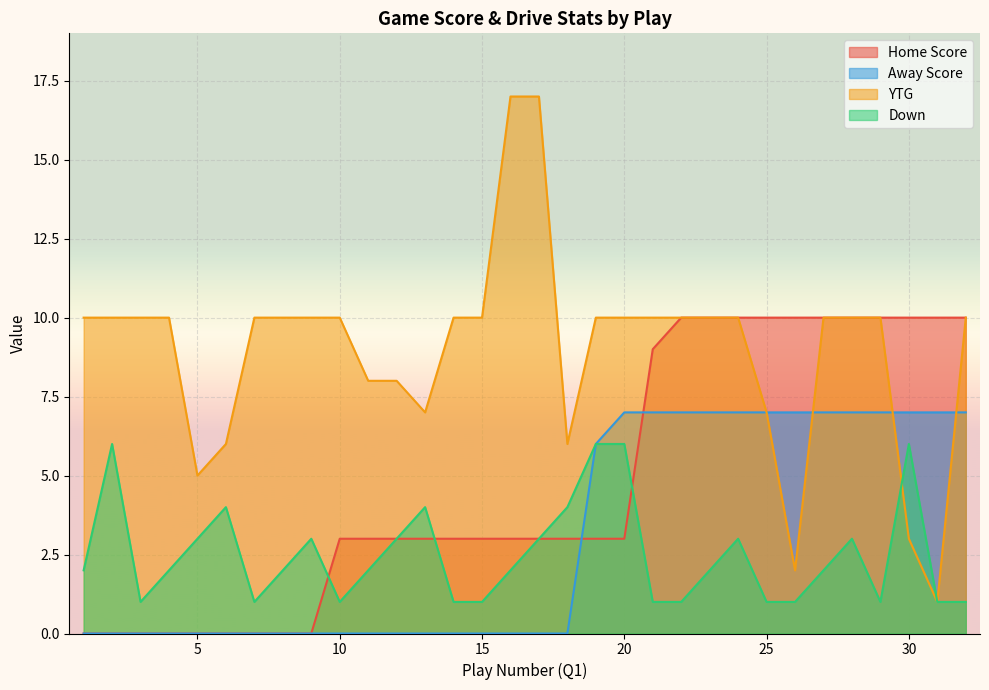

How many series are shown in this chart?

4